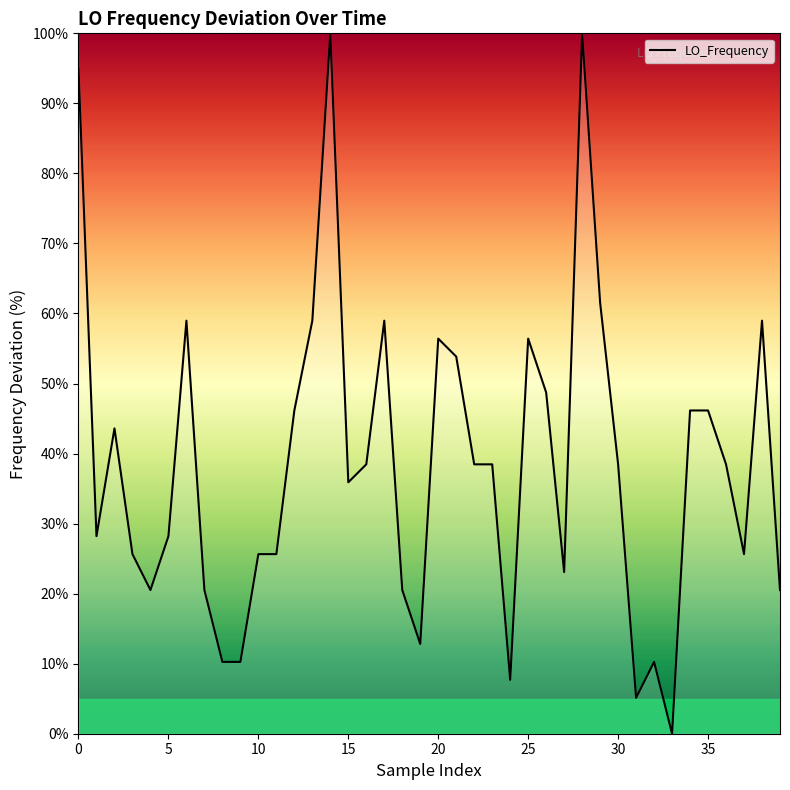

Does the chart have visible grid lines?

No